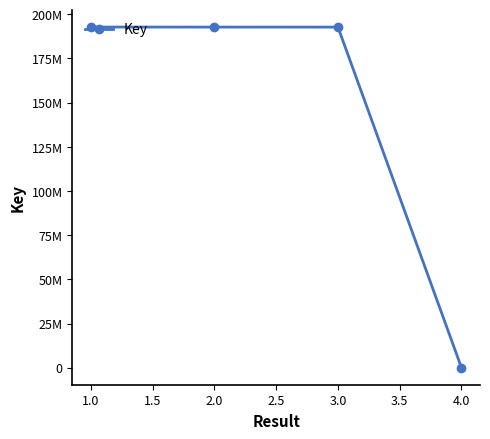

Is this an area chart (filled region under the line)?

No